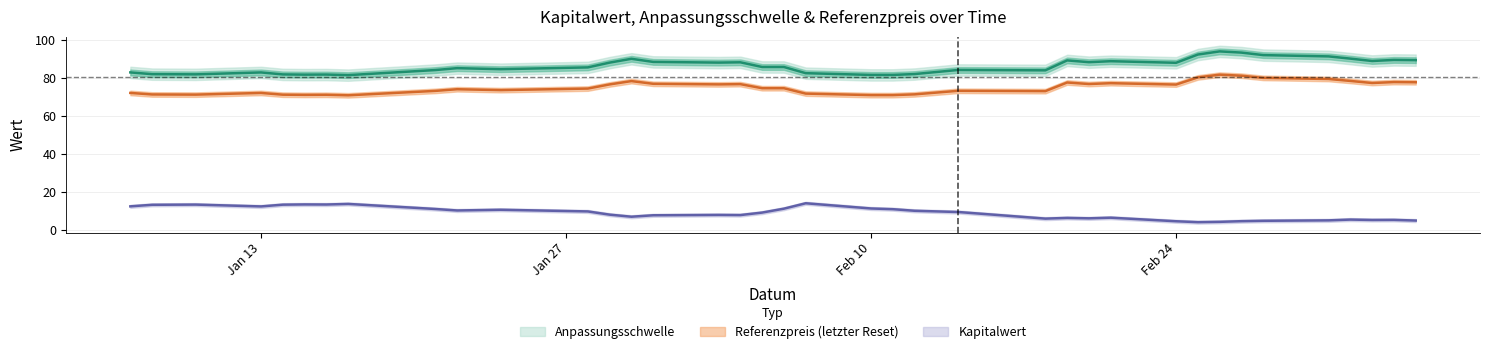

Rank the series by their maximum value, from lowest to highest.

Kapitalwert, Referenzpreis, Anpassungsschwelle